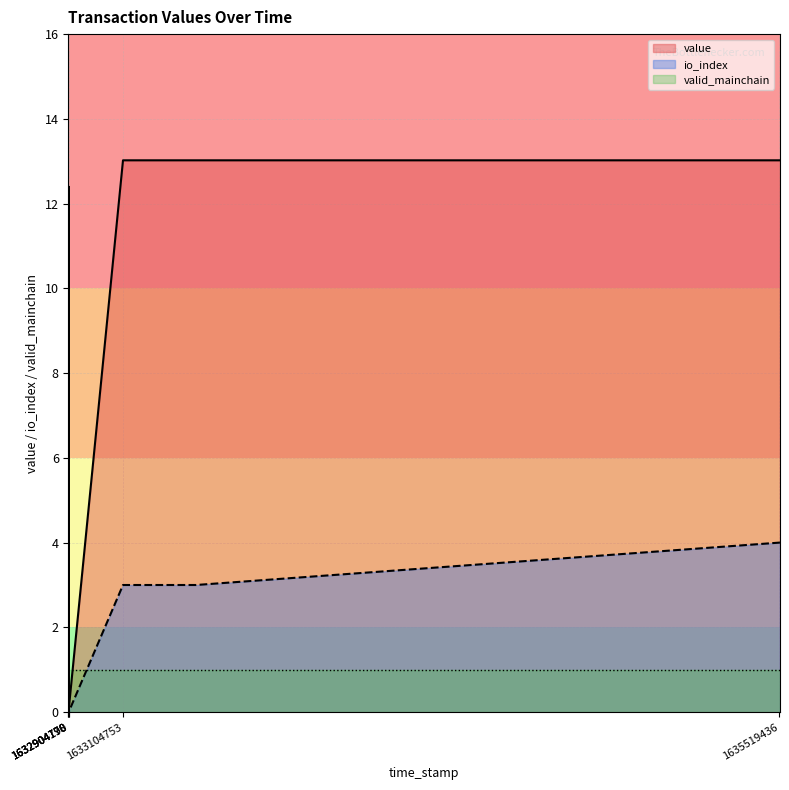

Does the chart have visible grid lines?

Yes